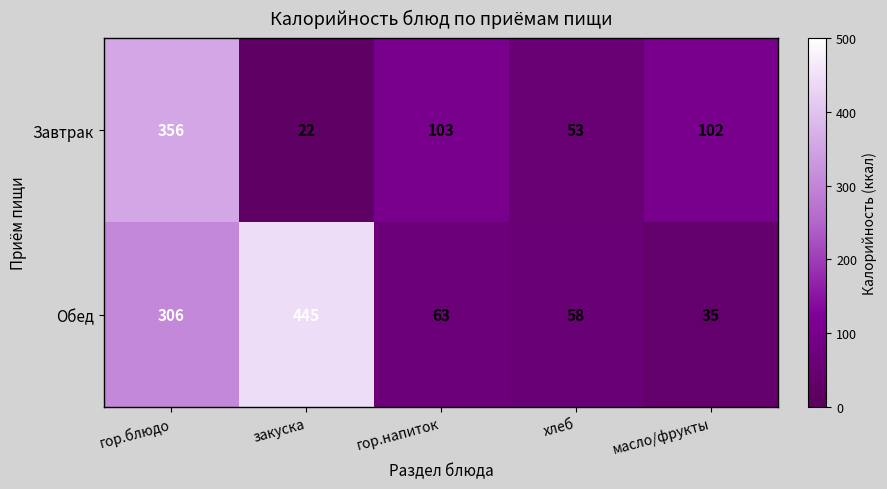

What is the total value across all series at гор.блюдо?

662